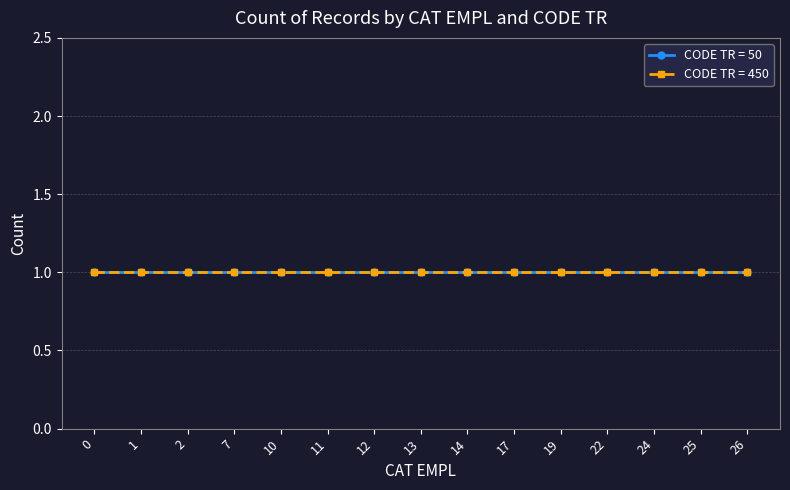

True or false: CODE TR = 450 and CODE TR = 50 intersect in this chart.

False